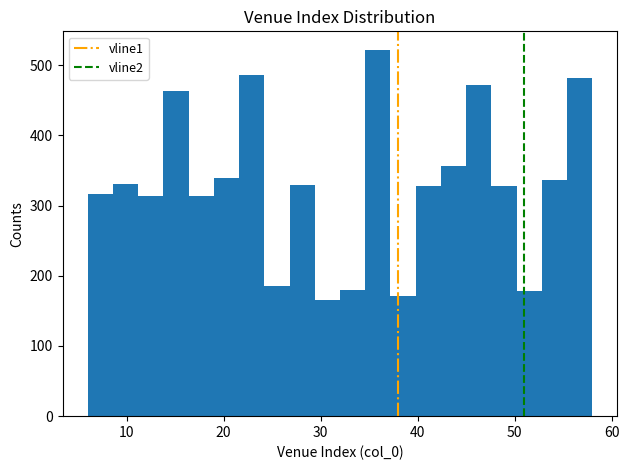

Read against the x-axis, roughly where is the centre of the tallest bar?

36